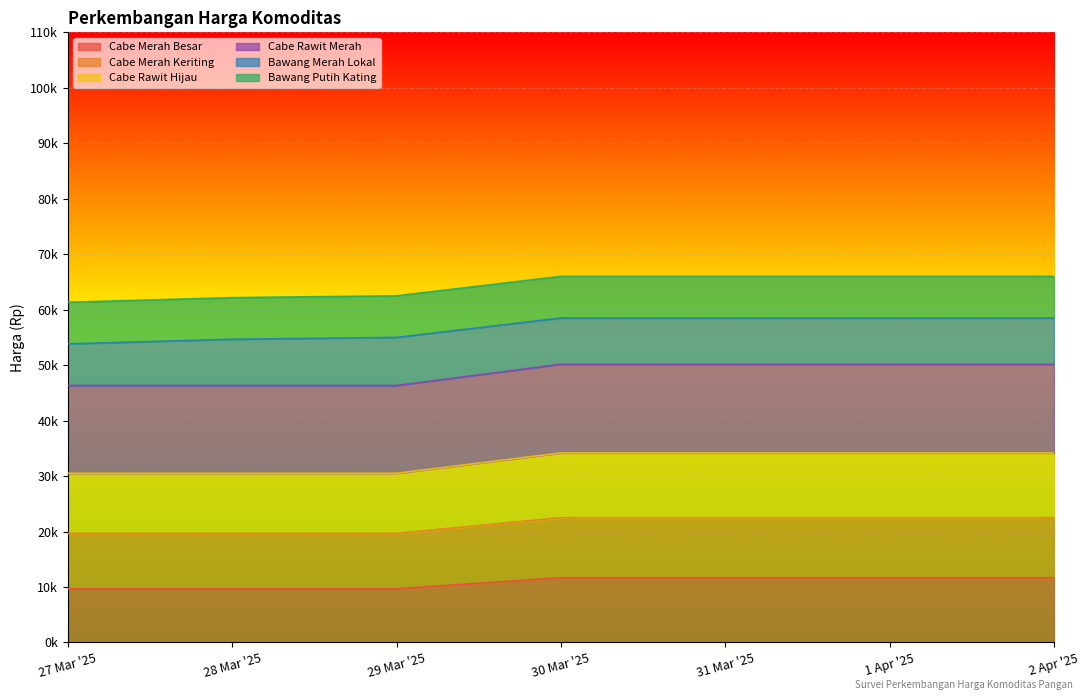

What are all the series names shown in the legend?

Cabe Merah Besar, Cabe Merah Keriting, Cabe Rawit Hijau, Cabe Rawit Merah, Bawang Merah Lokal, Bawang Putih Kating